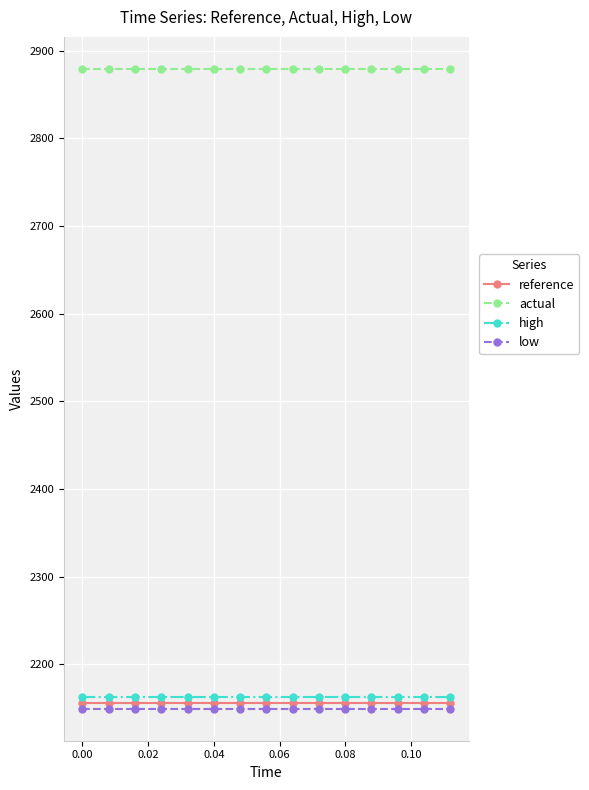

What is the minimum value for reference?

2155.8